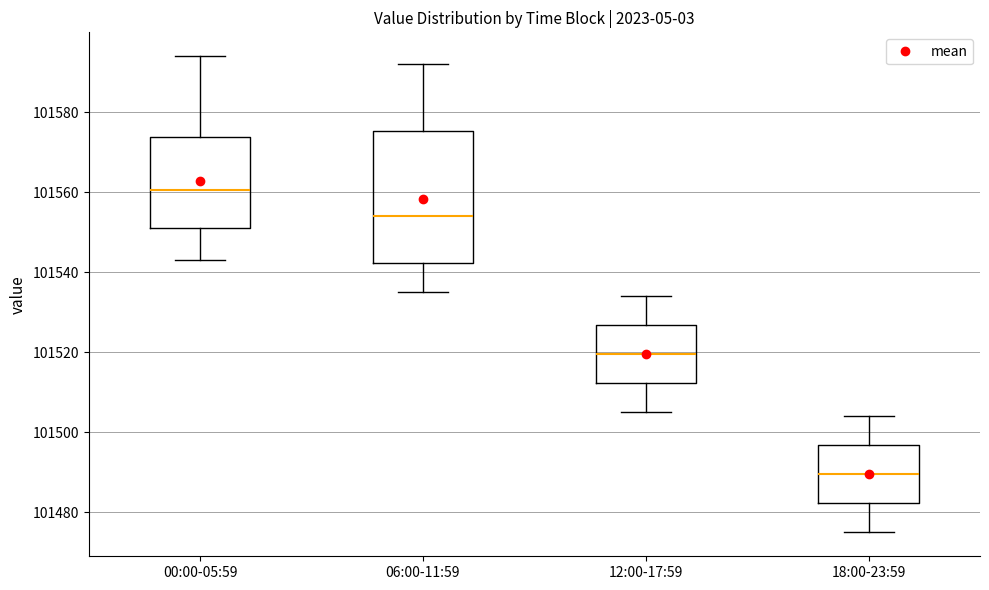

Reading left to right, read every box against the y-axis: the position of its median line, the range the box covers, and the ends of its whiskers. The values are not printed on the chart, so give them approximately, as read against the axis.

00:00-05:59: median 101560, box 101552 to 101574, whiskers 101544 to 101594
06:00-11:59: median 101554, box 101542 to 101576, whiskers 101536 to 101592
12:00-17:59: median 101520, box 101512 to 101526, whiskers 101506 to 101534
18:00-23:59: median 101490, box 101482 to 101496, whiskers 101476 to 101504